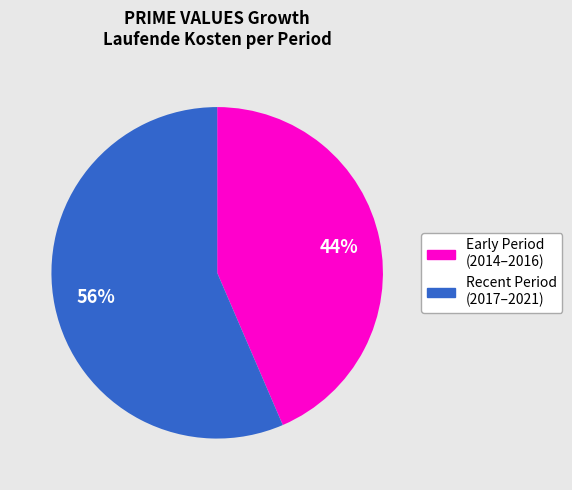

To the nearest percent, what is the average slice percentage?

50%